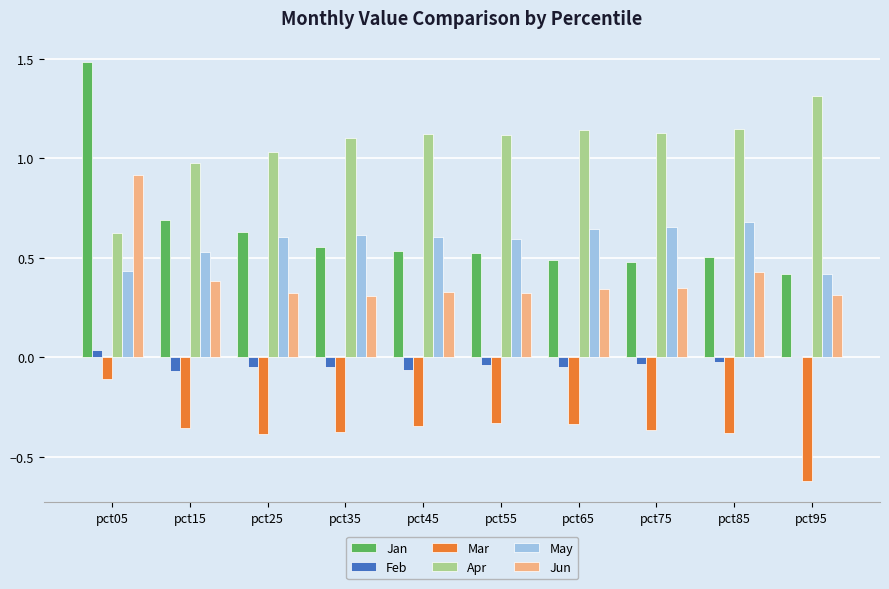

Does the chart contain any negative values?

Yes